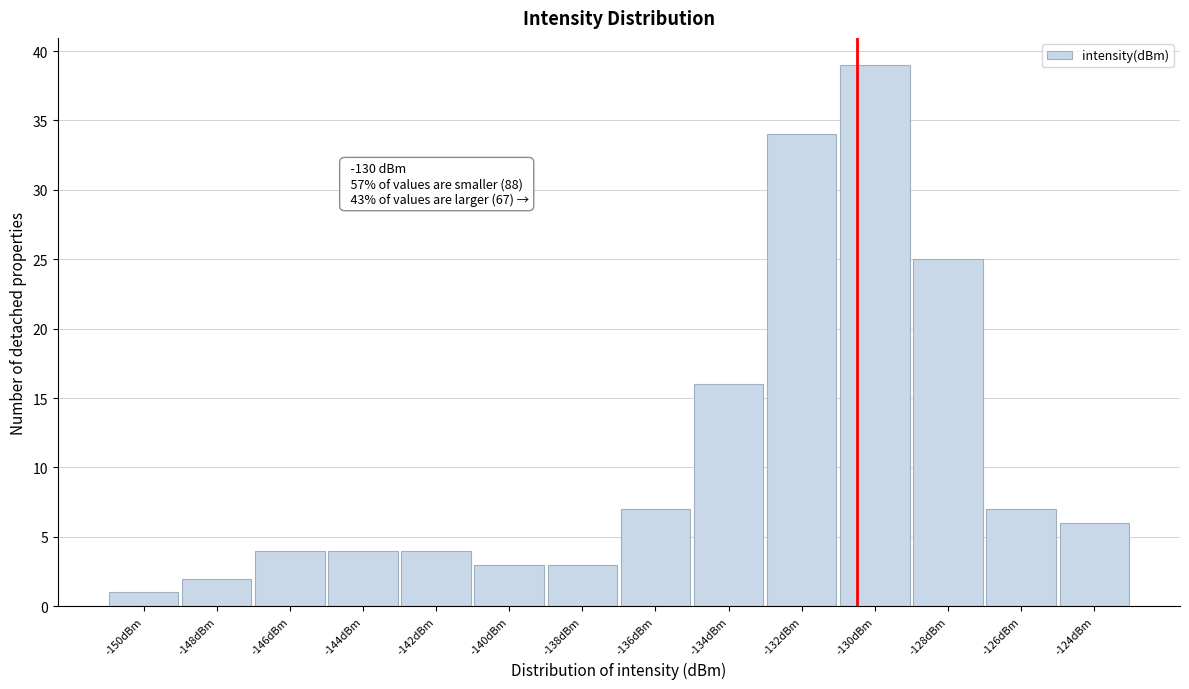

Reading left to right, what are all the values shown in this chart?

1	2	4	4	4	3	3	7	16	34	39	25	7	6